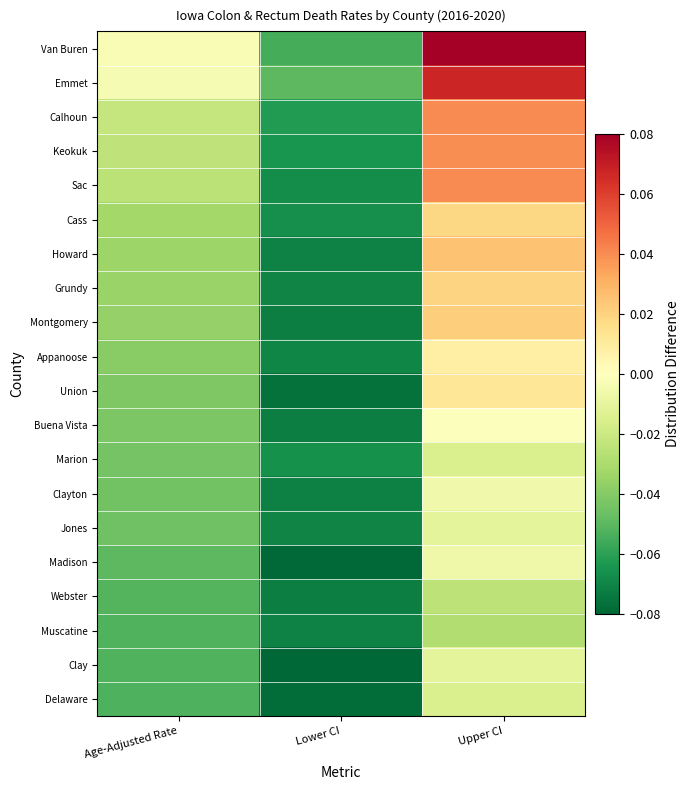

Which category has the lowest value across all series?

Lower CI